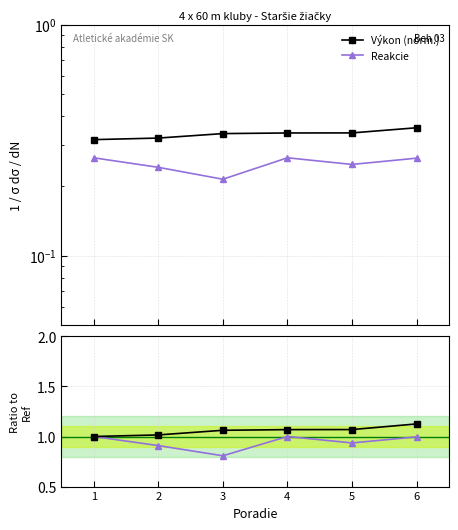

True or false: Reakcie and Výkon / Ref intersect in this chart.

False